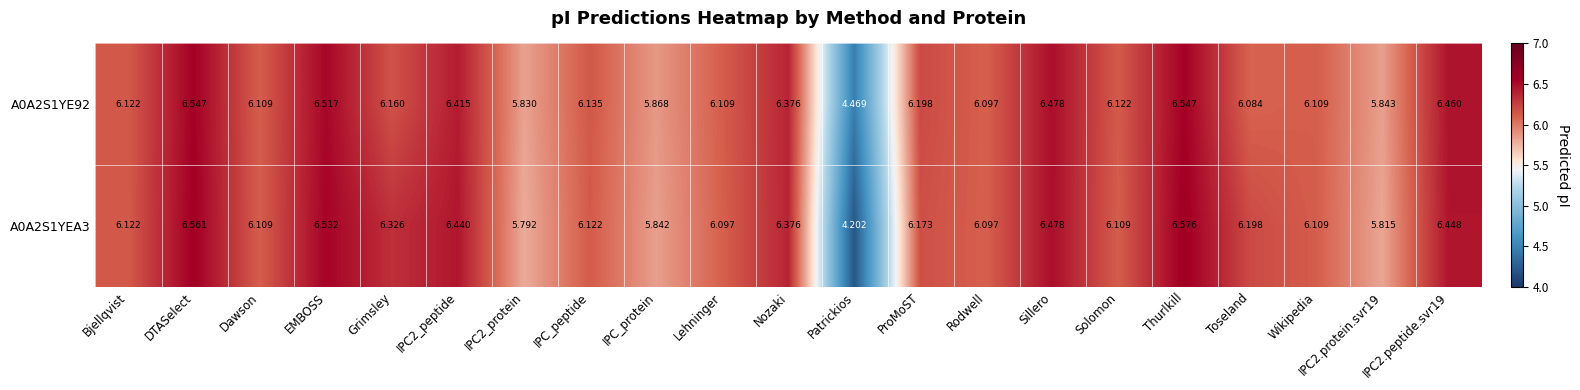

Where does the A0A2S1YEA3 series first go above 6?

Bjellqvist